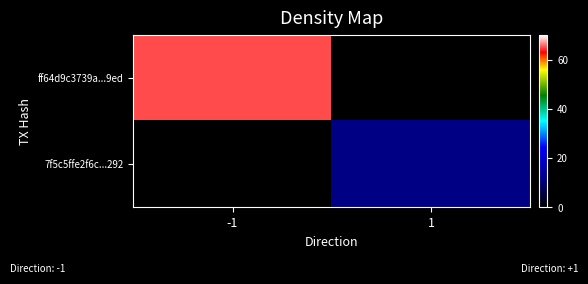

Rank the series by their maximum value, from lowest to highest.

7f5c5ffe2f6c...292, ff64d9c3739a...9ed